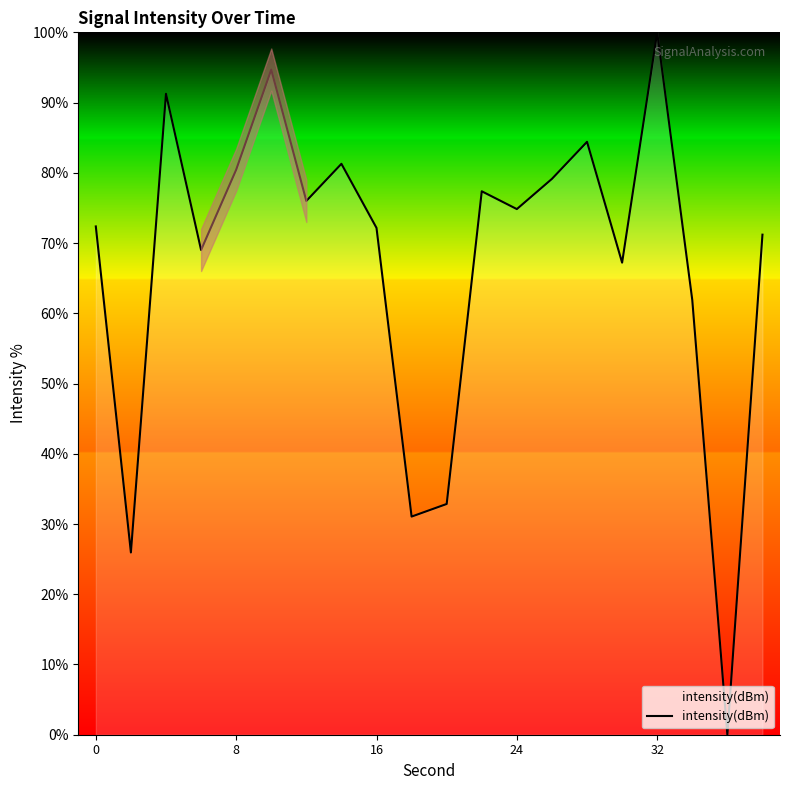

What is the maximum value shown in the chart?

100.0